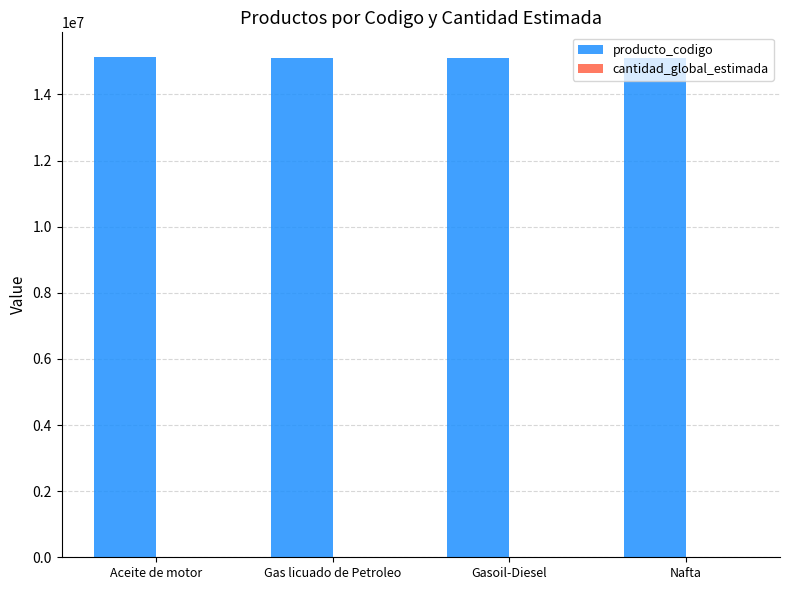

Which series has the largest total across all categories?

producto_codigo